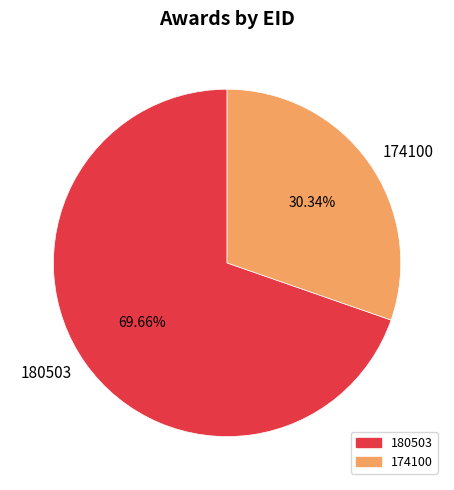

How many segments does this pie chart have?

2